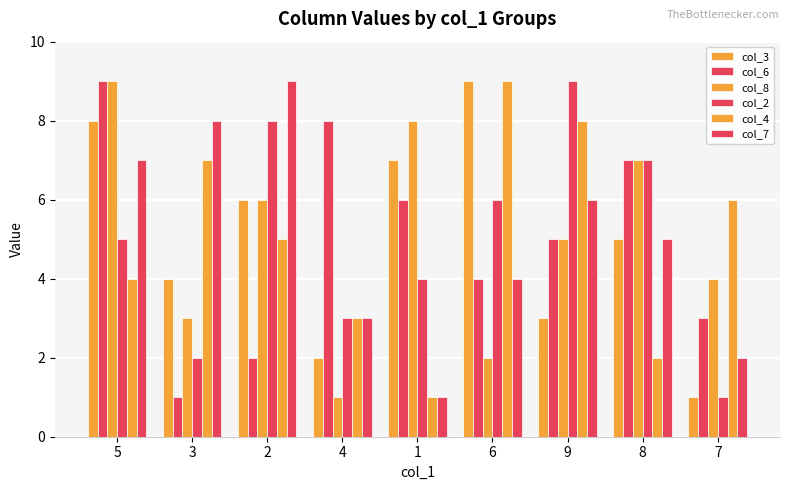

Reading right to left, extract all data points from this chart.

col_3: 7=1	8=5	9=3	6=9	1=7	4=2	2=6	3=4	5=8
col_6: 7=3	8=7	9=5	6=4	1=6	4=8	2=2	3=1	5=9
col_8: 7=4	8=7	9=5	6=2	1=8	4=1	2=6	3=3	5=9
col_2: 7=1	8=7	9=9	6=6	1=4	4=3	2=8	3=2	5=5
col_4: 7=6	8=2	9=8	6=9	1=1	4=3	2=5	3=7	5=4
col_7: 7=2	8=5	9=6	6=4	1=1	4=3	2=9	3=8	5=7